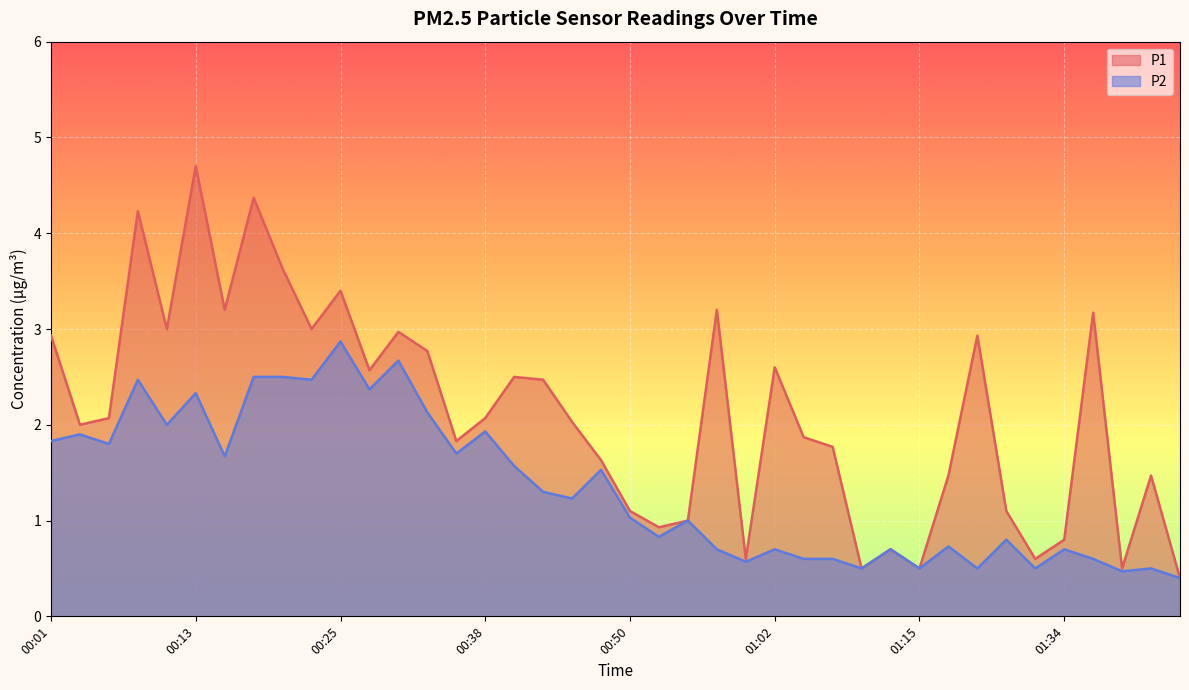

Which series has the largest total across all categories?

P1